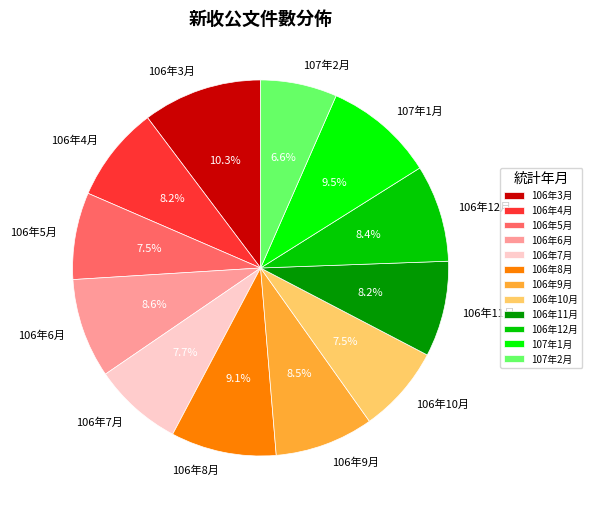

Which slice is the smallest?

107年2月